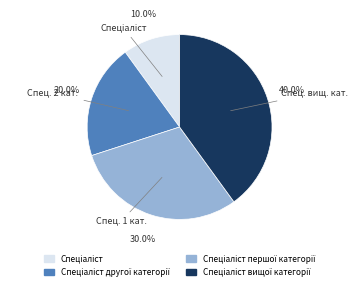

To the nearest percent, what is the difference between the largest and smallest slice percentages?

30%